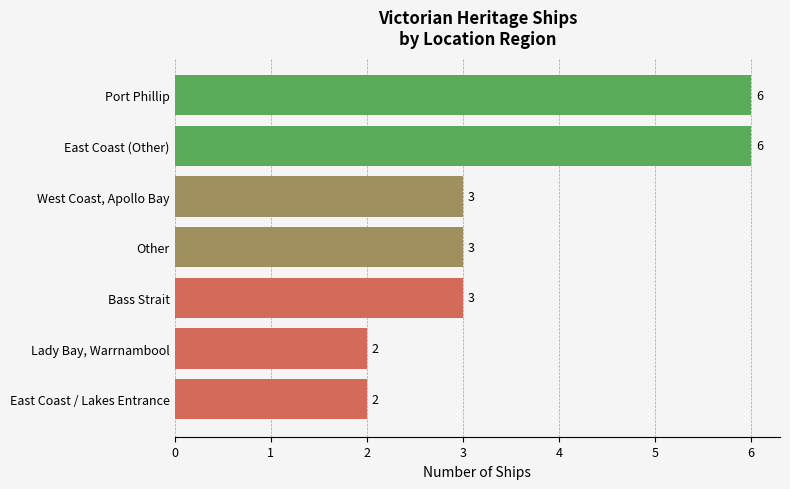

Count the values in the range 2 to 6.

7